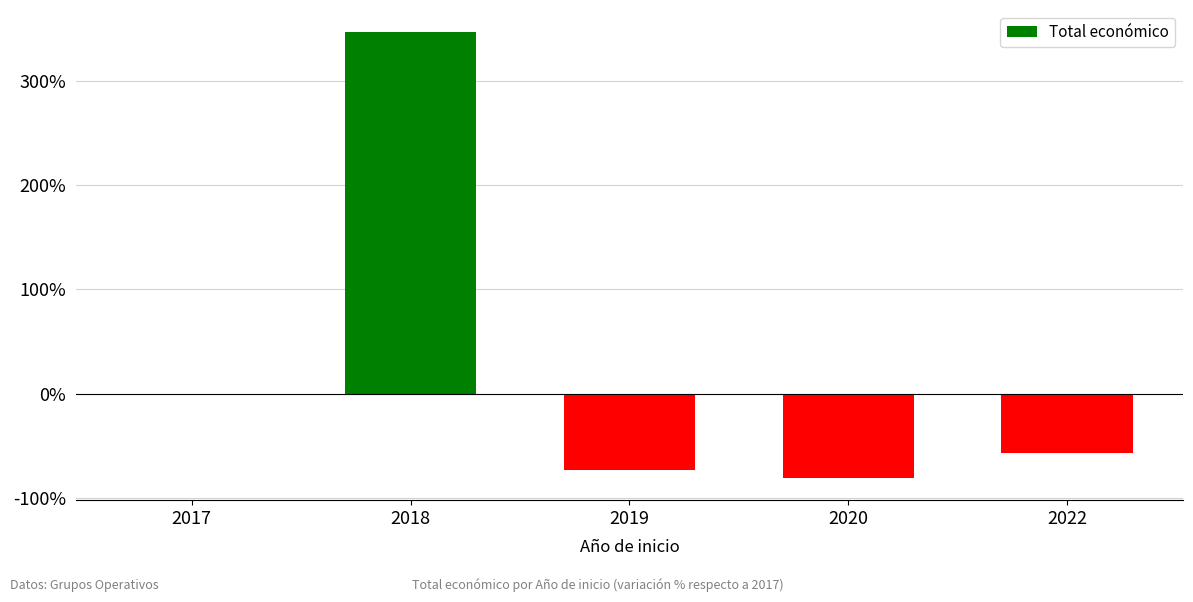

How many series are shown in this chart?

1